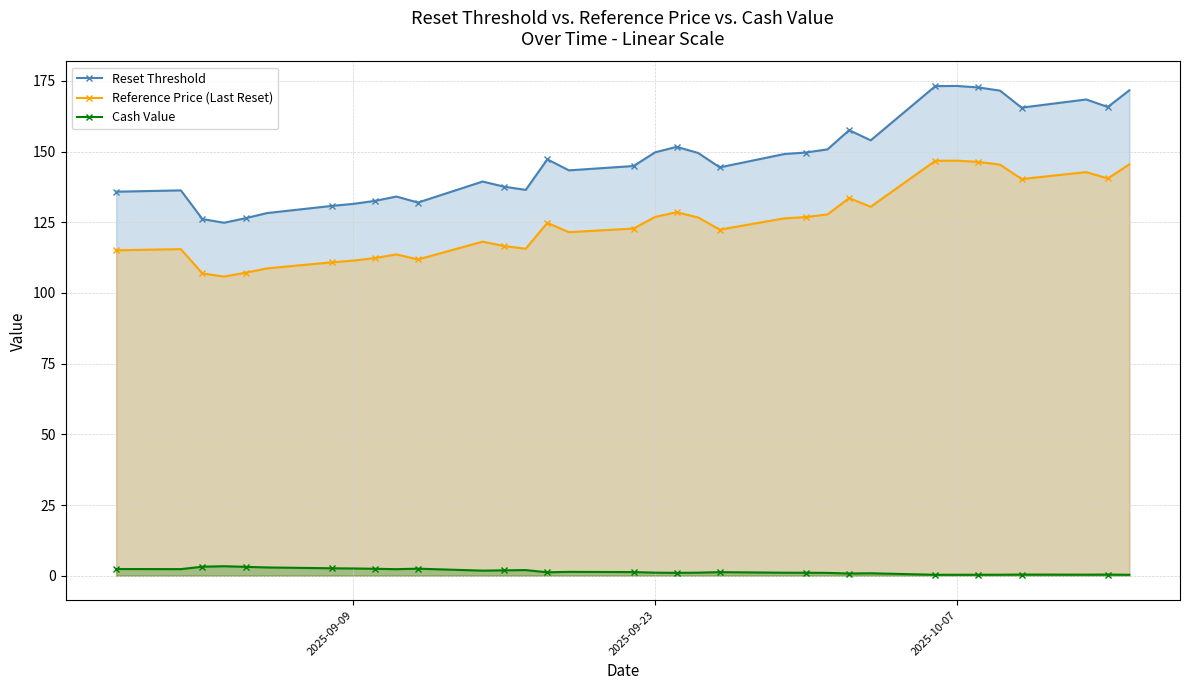

Does the chart have visible grid lines?

Yes